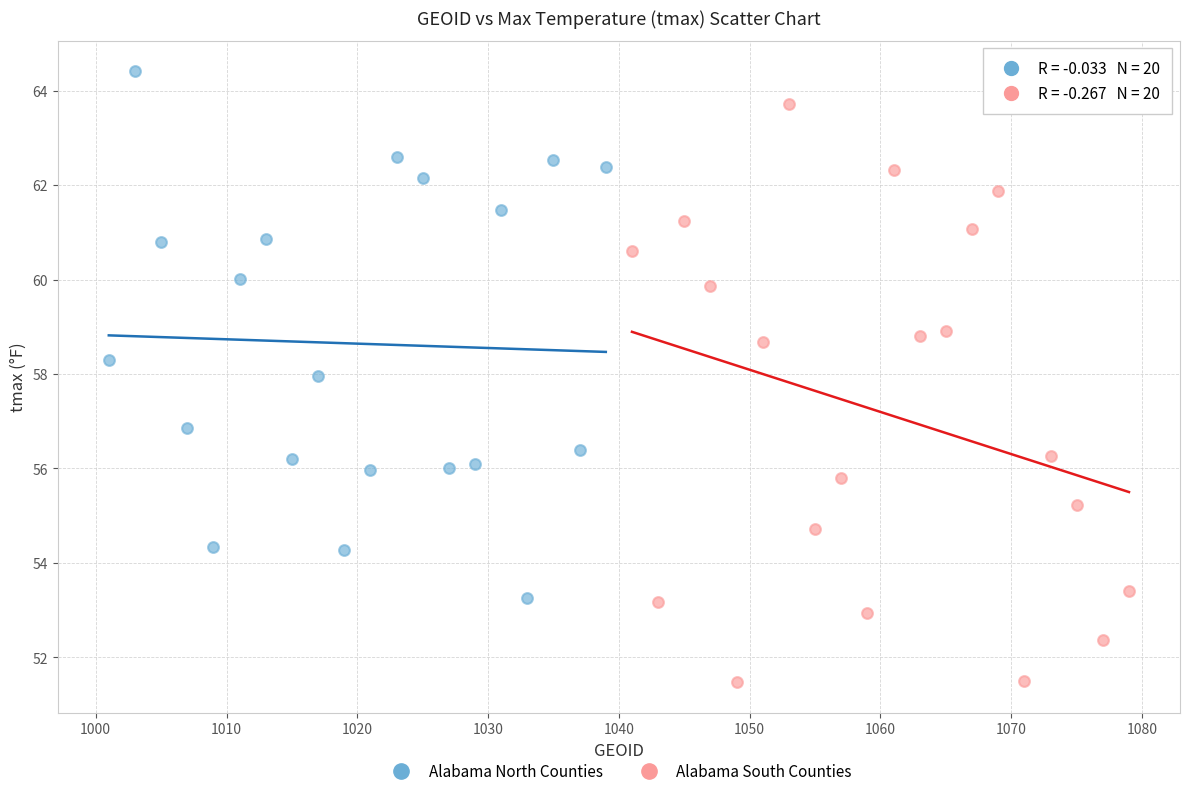

Which series has the largest Y range (max minus min)?

Alabama South Counties